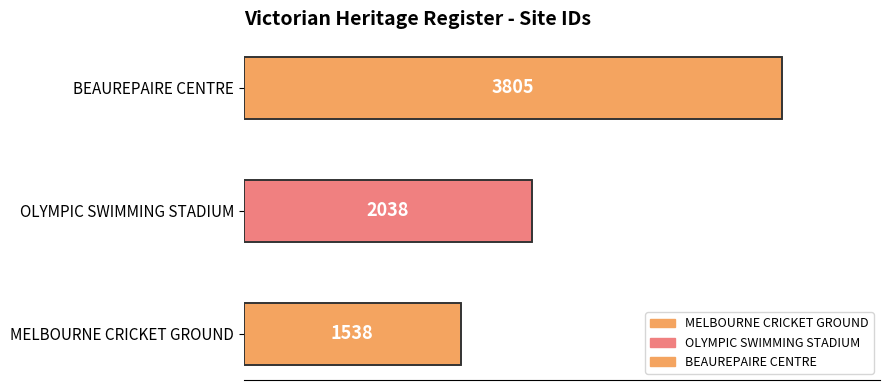

Count the values in the range 1538 to 3805.

3